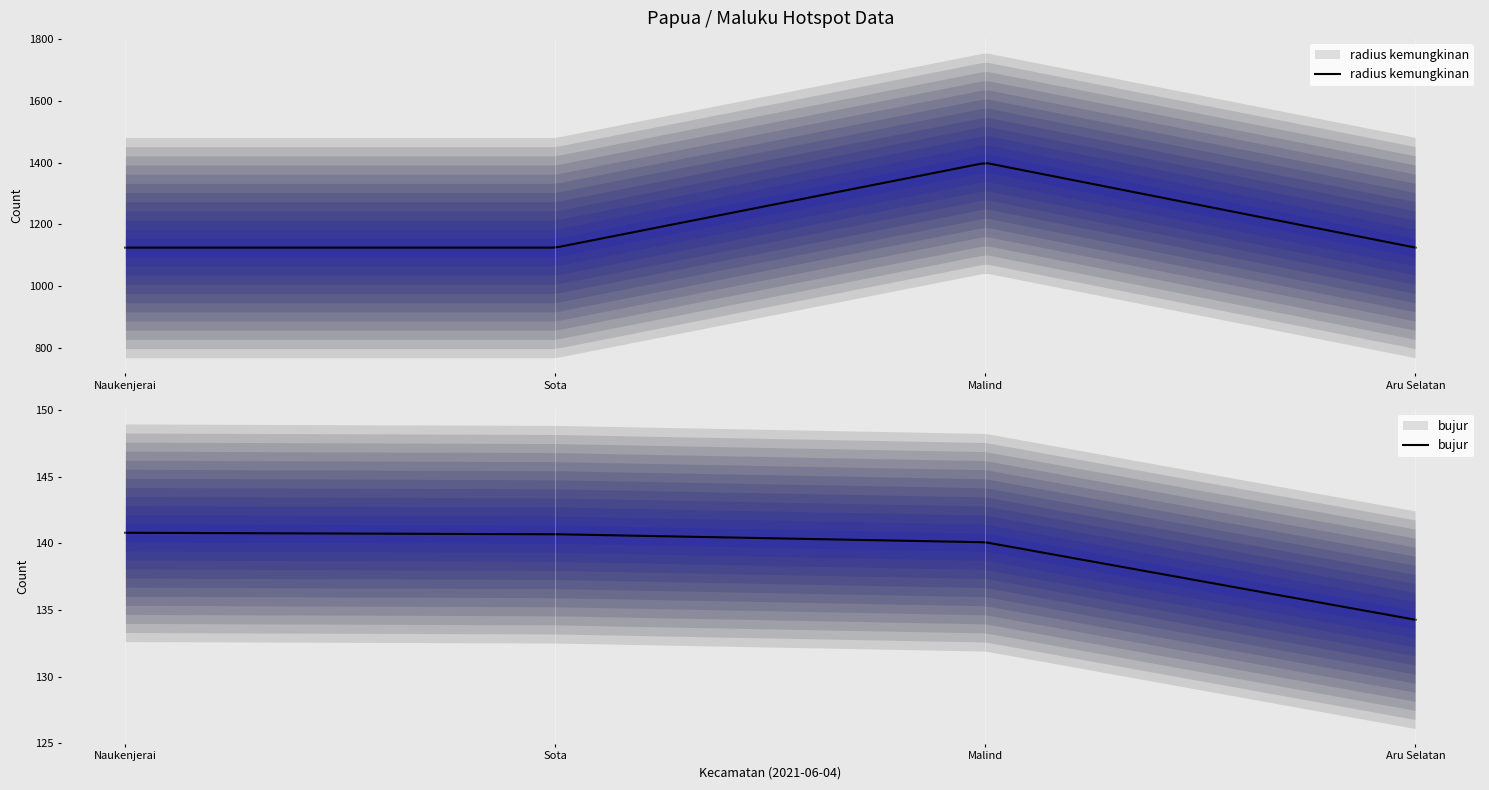

True or false: tingkat kepercayaan and bujur intersect in this chart.

False